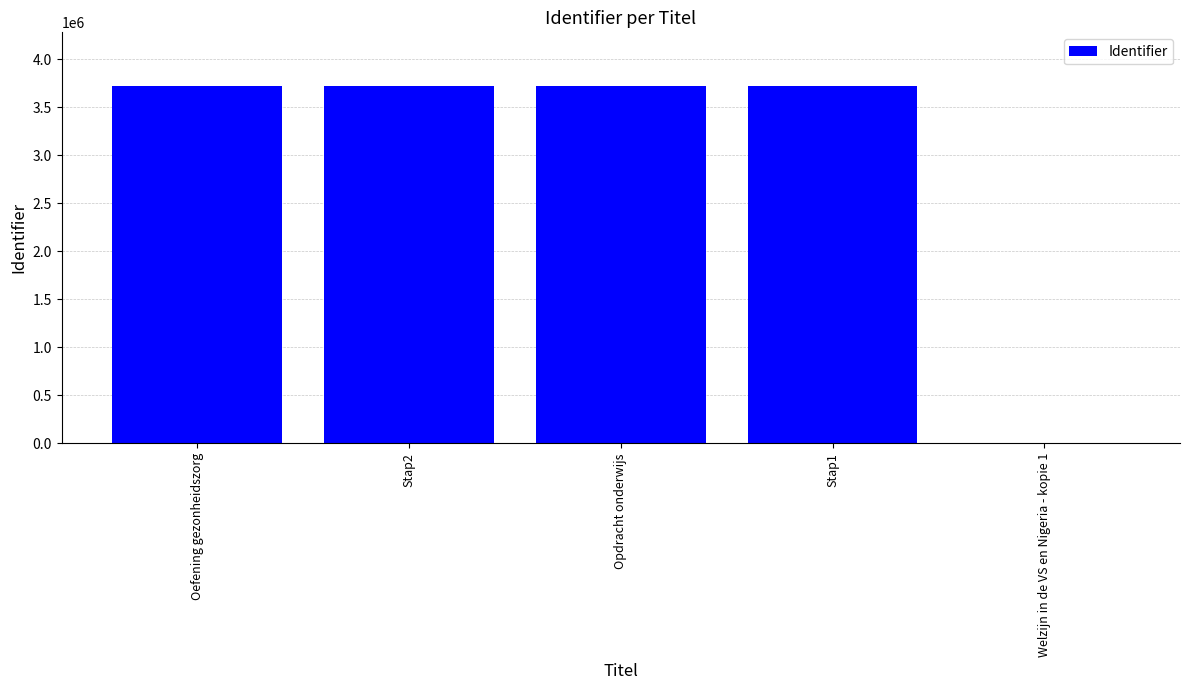

What is the change in value from Opdracht onderwijs to Stap1?

-2